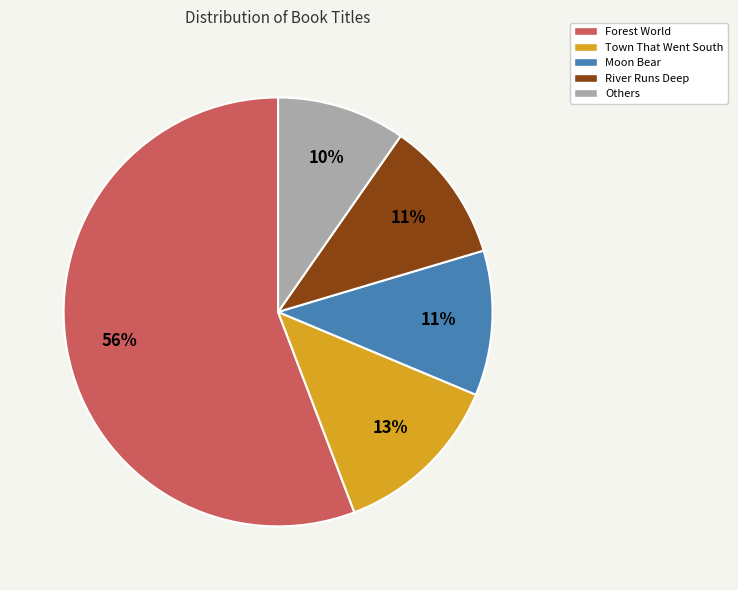

Which has a higher value, Others or River Runs Deep?

River Runs Deep